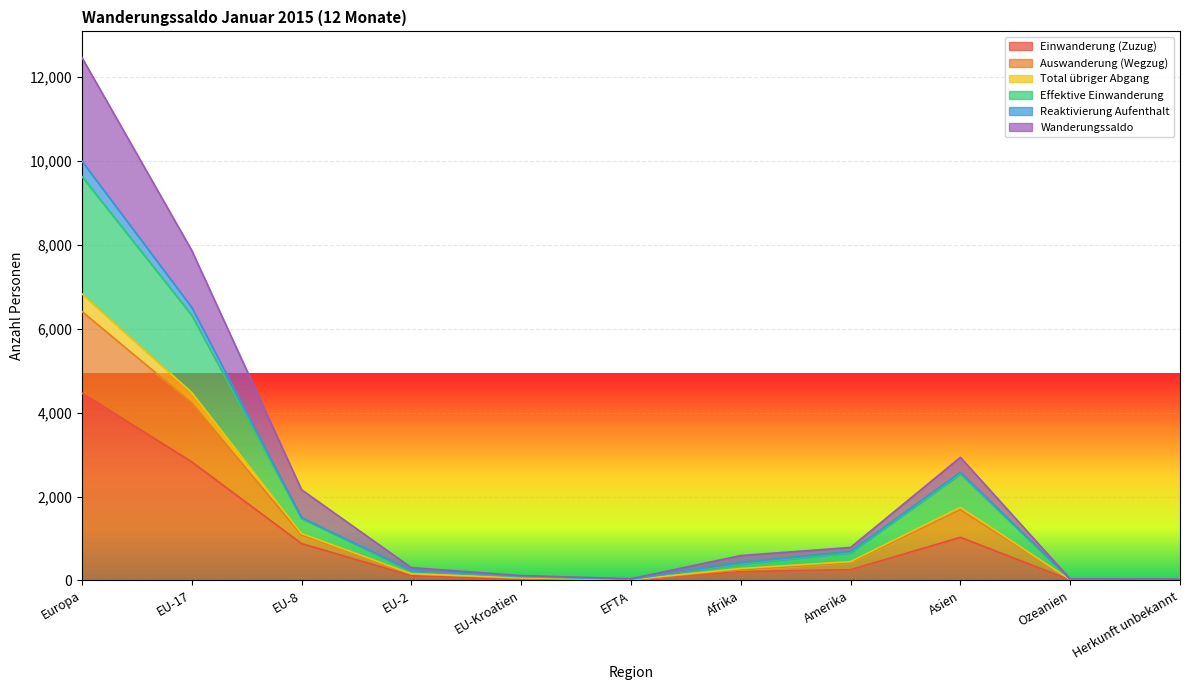

Which label corresponds to the smallest value in the chart?

Ozeanien